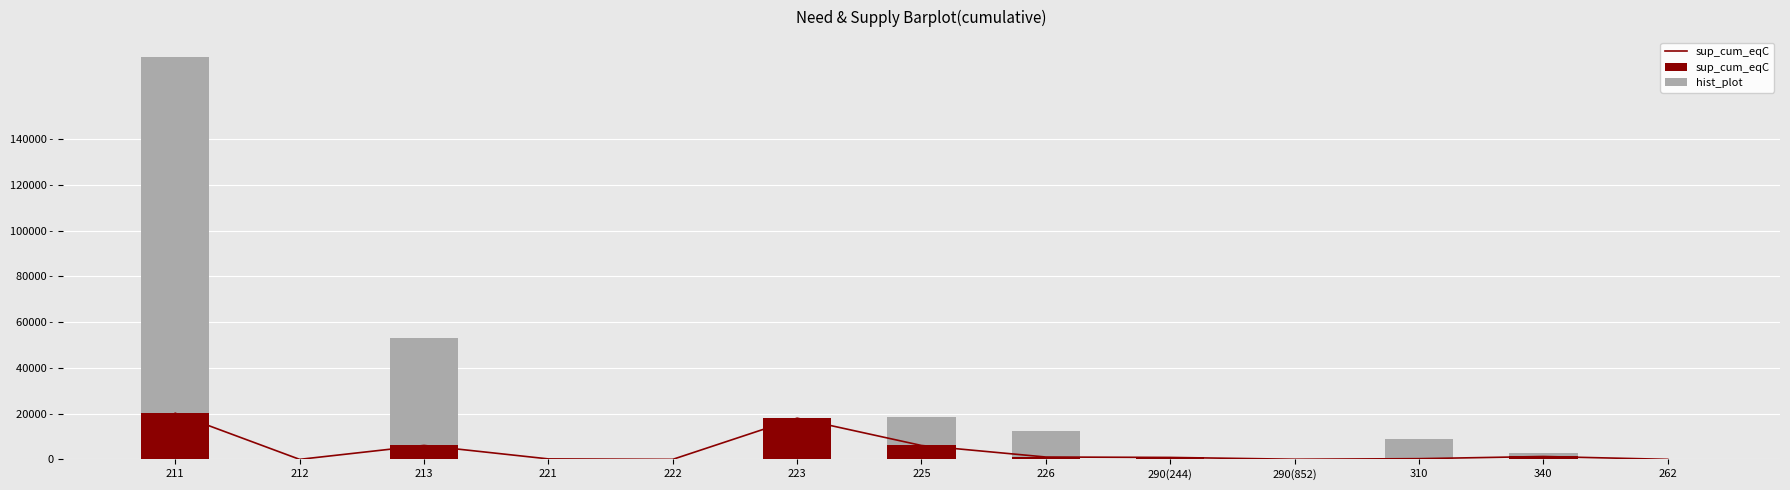

List the series in order of their overall mean, lowest first.

sup_cum_eqC, hist_plot